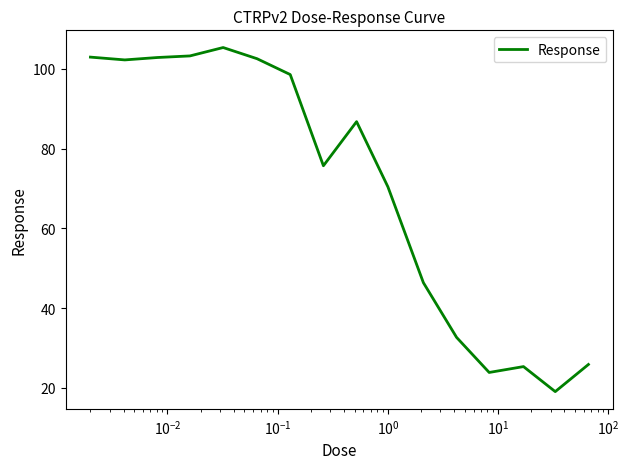

What is the difference between the maximum and minimum values?

86.2